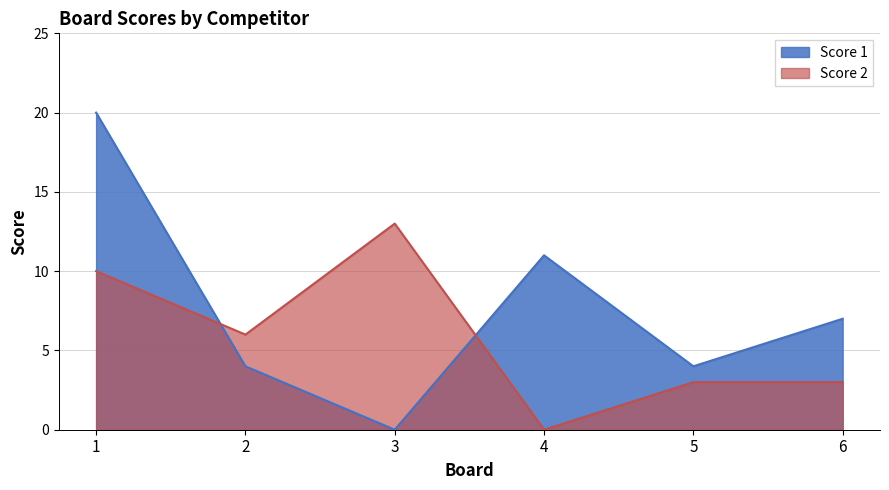

What are all the series names shown in the legend?

Score 1, Score 2